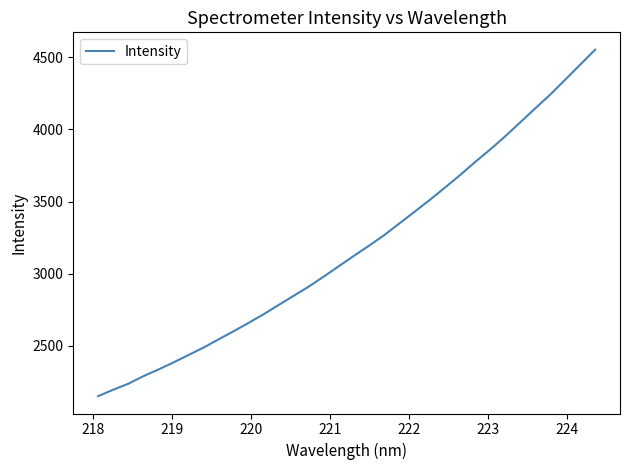

What is the difference between the maximum and minimum values?

2401.0